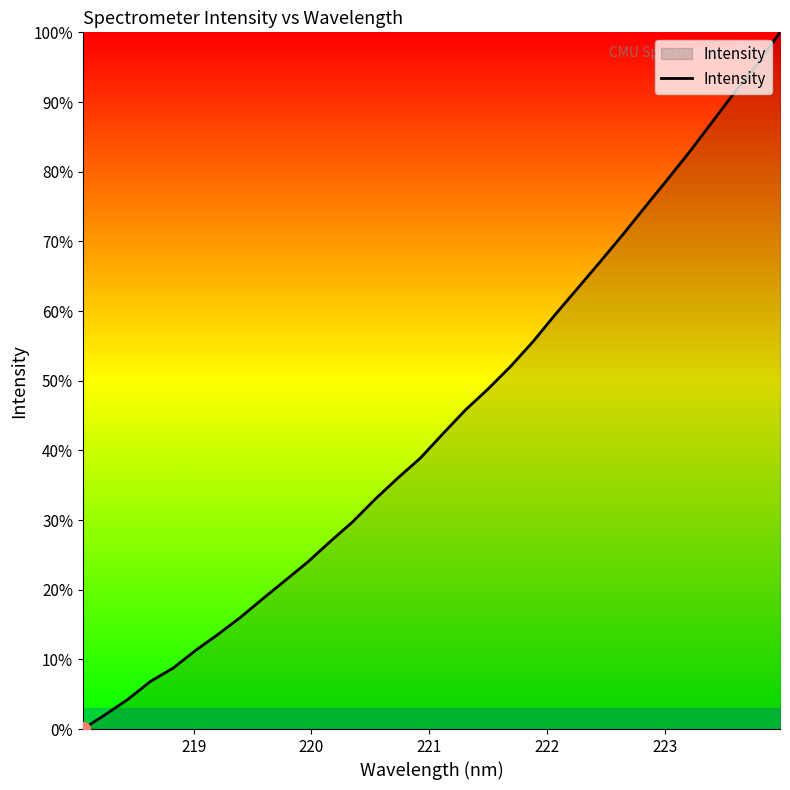

How many lines are shown in the chart?

1